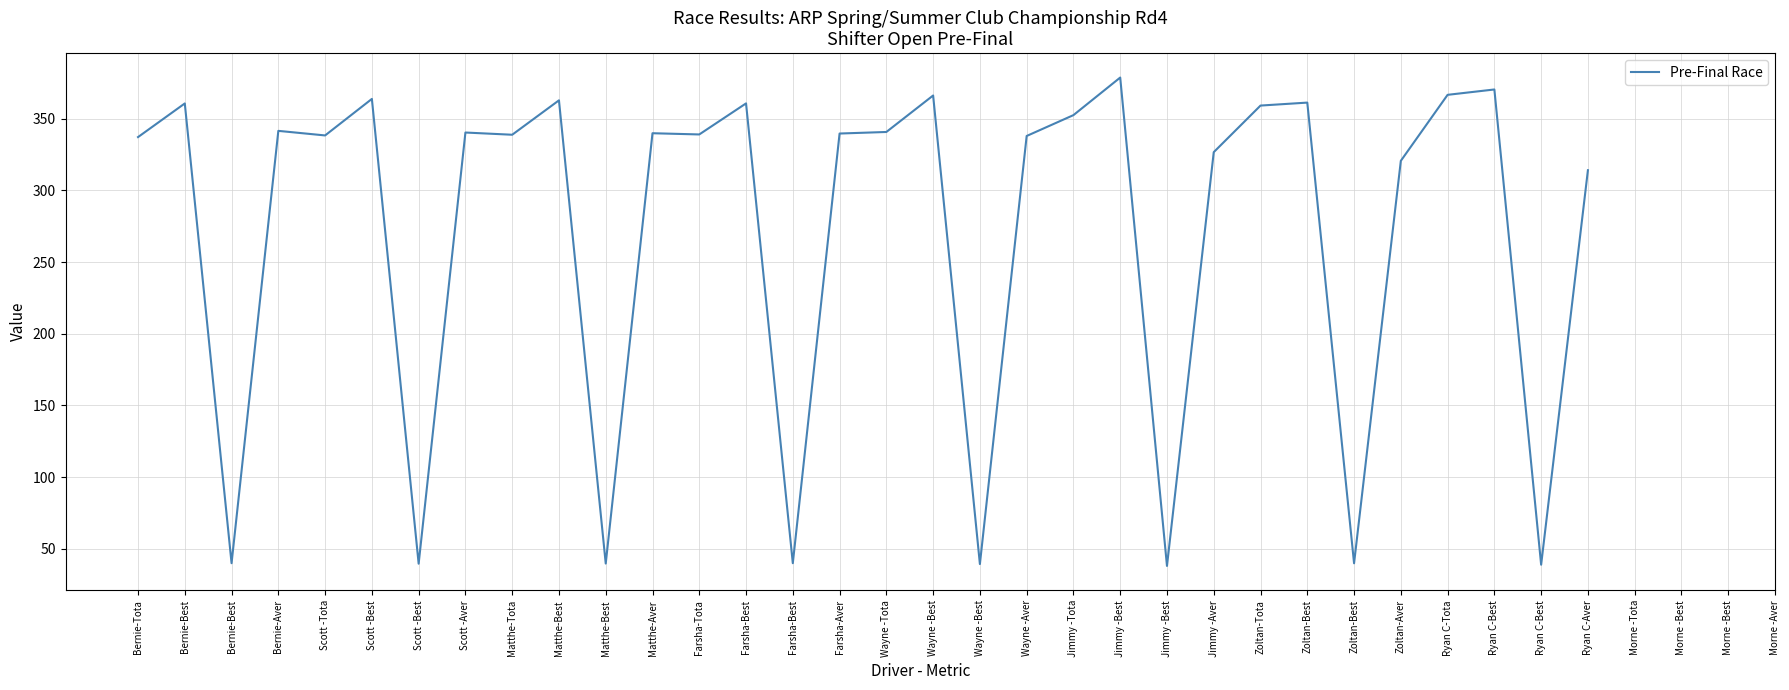

True or false: the data shows 38.9 at Ryan C-Best.

True